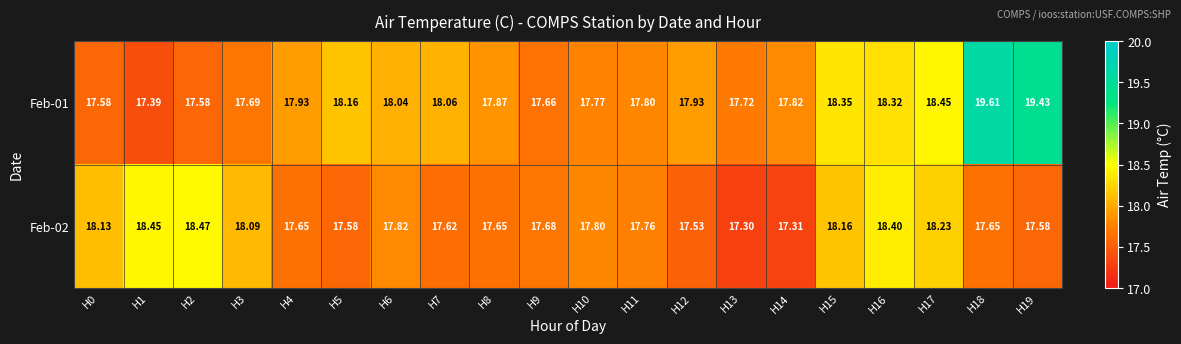

Is the value of Feb-01 at H4 greater than the value of Feb-02 at H7?

Yes